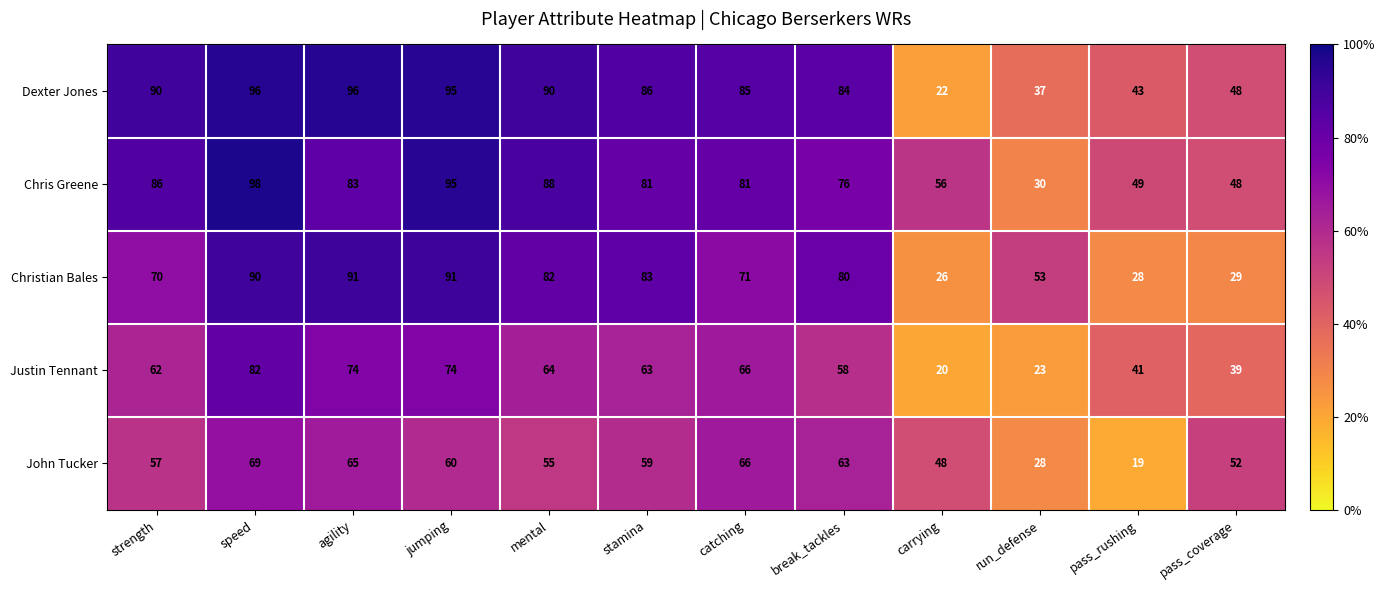

Which series has the largest total across all categories?

Dexter Jones